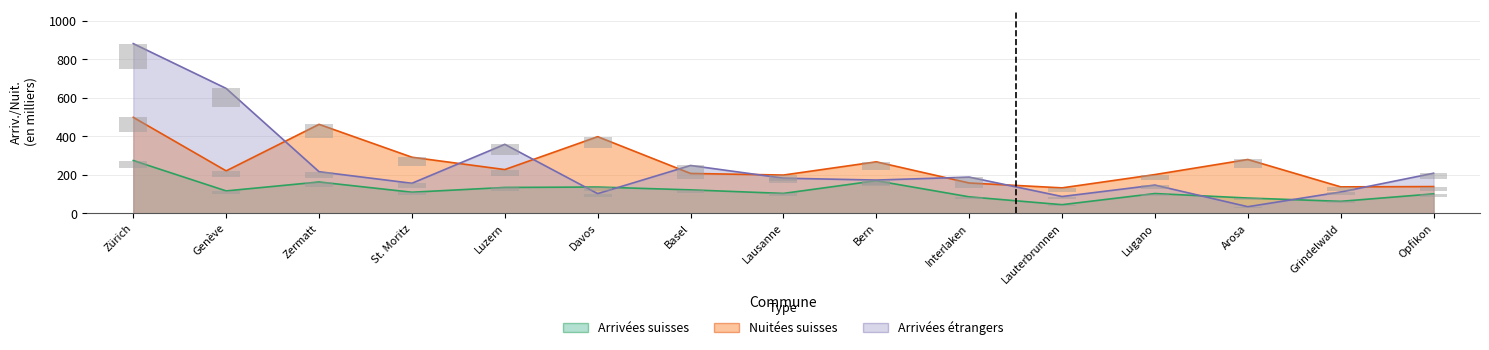

How many groups of bars are there?

15